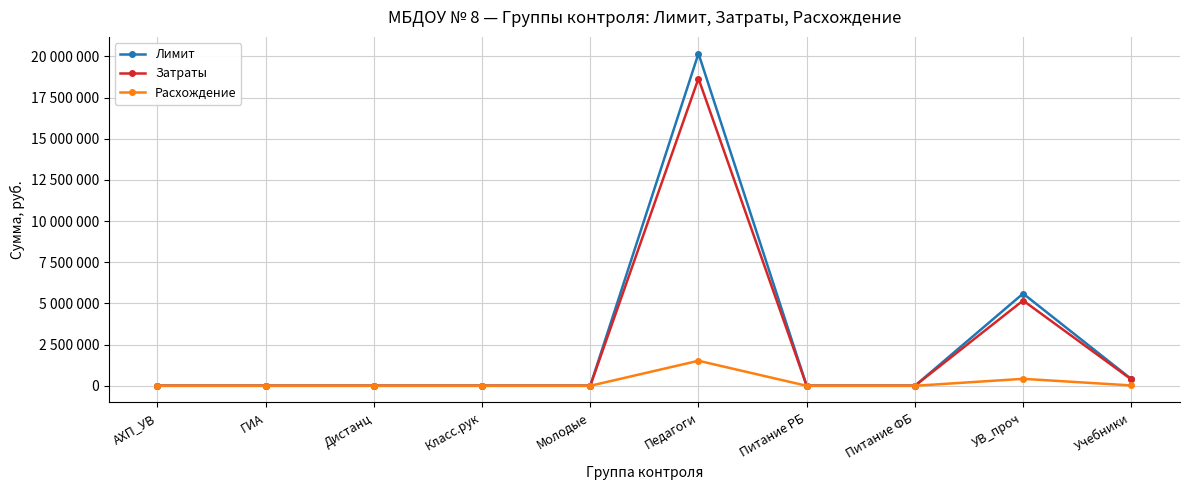

What is the label of the 1st point from the left?

АХП_УВ